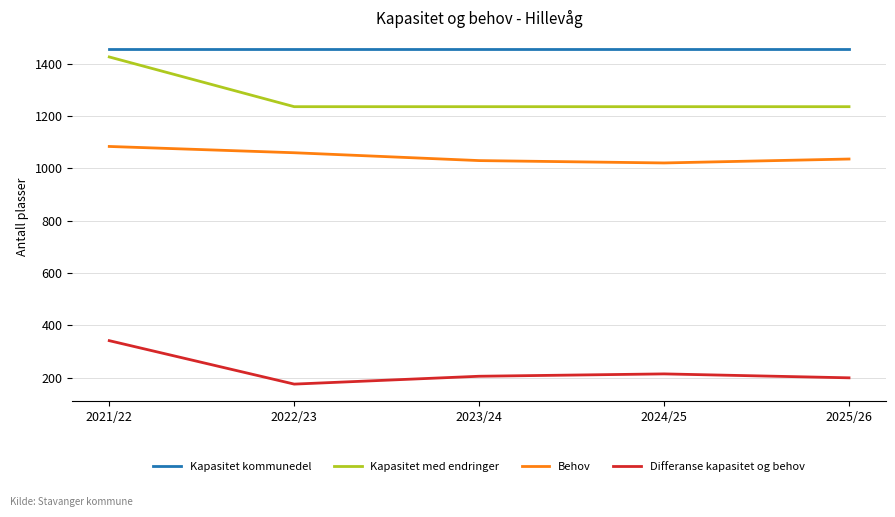

Count the number of categories in the chart.

5